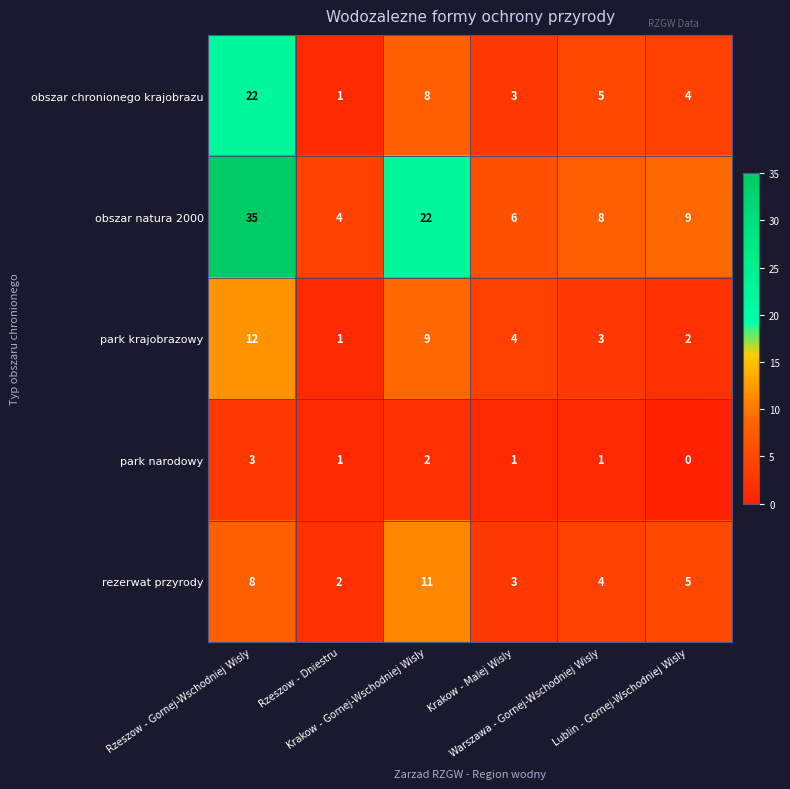

At which category is the sum across all series the highest?

Rzeszow - Gornej-Wschodniej Wisly